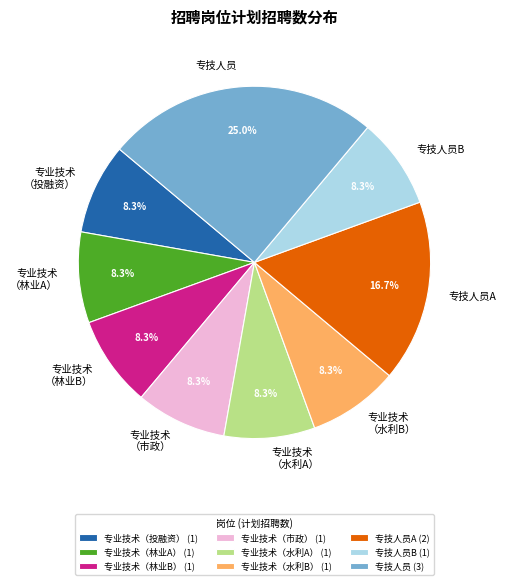

To the nearest percent, what is the difference between the 专技人员B and 专技人员 slice percentages?

17%